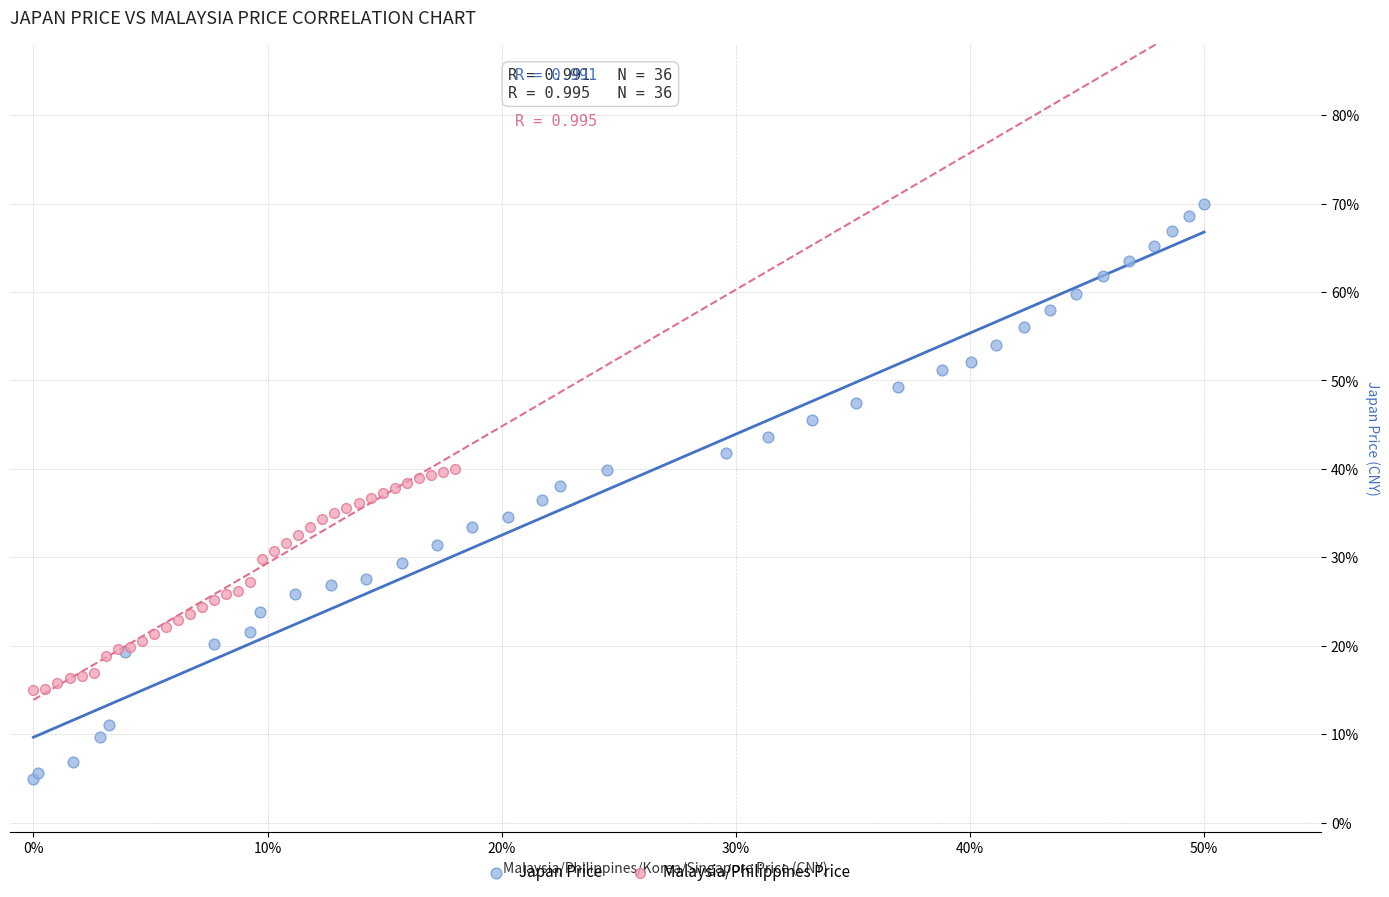

What are all the series names shown in the legend?

Japan Price, Malaysia/Philippines Price